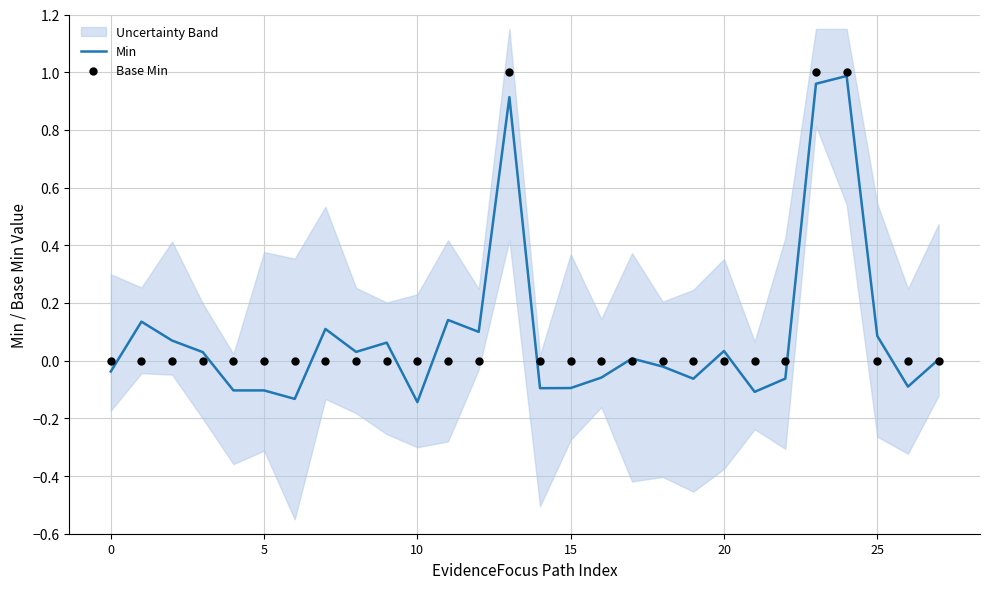

Which series has the largest total across all categories?

Base Min